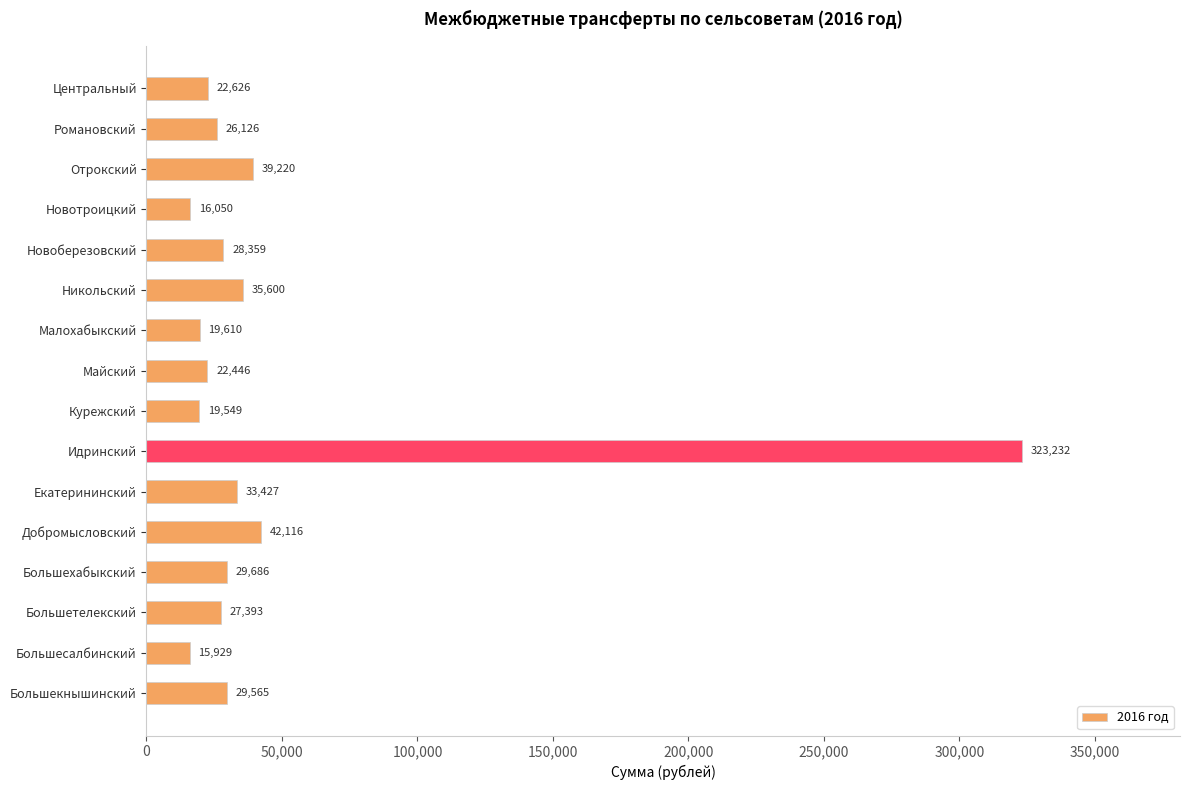

What is the difference between the second highest and minimum values?

26187